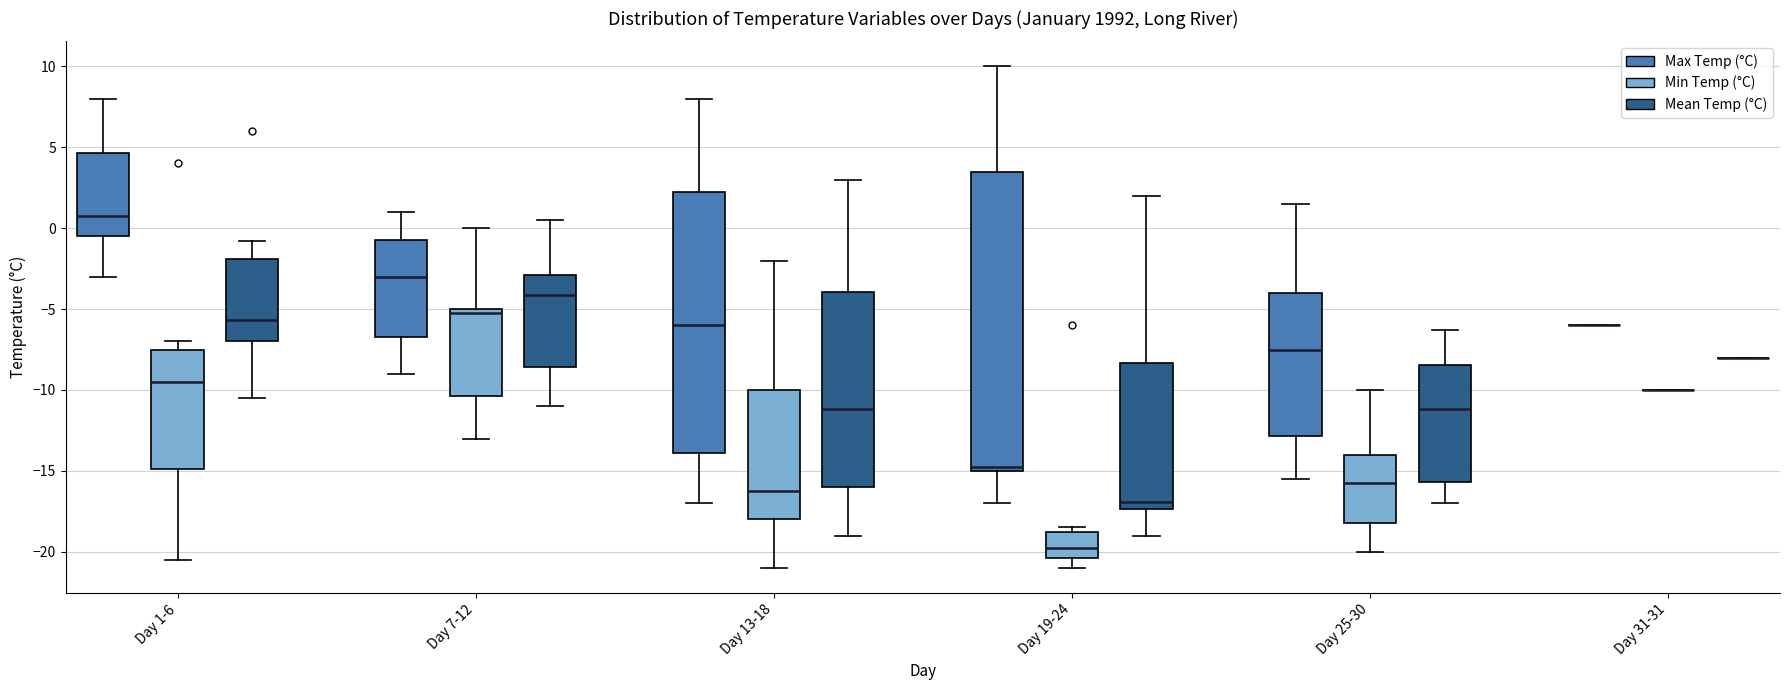

Reading left to right, transcribe this box plot: for each box, give where its median line is, the range the box spans, and where its two whiskers end, as read against the y-axis. The values are not printed on the chart, so give them approximately, as read against the axis.

Day 1-6 (Max Temp (°C)): median 1.0, box -0.5 to 4.5, whiskers -3.0 to 8.0
Day 1-6 (Min Temp (°C)): median -9.5, box -15.0 to -7.5, whiskers -20.5 to -7.0
Day 1-6 (Mean Temp (°C)): median -5.5, box -7.0 to -2.0, whiskers -10.5 to -1.0
Day 7-12 (Max Temp (°C)): median -3.0, box -6.5 to -0.5, whiskers -9.0 to 1.0
Day 7-12 (Min Temp (°C)): median -5.0 (just below the box's upper edge), box -10.5 to -5.0, whiskers -13.0 to 0.0
Day 7-12 (Mean Temp (°C)): median -4.0, box -8.5 to -3.0, whiskers -11.0 to 0.5
Day 13-18 (Max Temp (°C)): median -6.0, box -14.0 to 2.5, whiskers -17.0 to 8.0
Day 13-18 (Min Temp (°C)): median -16.0, box -18.0 to -10.0, whiskers -21.0 to -2.0
Day 13-18 (Mean Temp (°C)): median -11.0, box -16.0 to -4.0, whiskers -19.0 to 3.0
Day 19-24 (Max Temp (°C)): median -14.5, box -15.0 to 3.5, whiskers -17.0 to 10.0
Day 19-24 (Min Temp (°C)): median -19.5, box -20.5 to -18.5, whiskers -21.0 to -18.5 (just above the box's upper edge)
Day 19-24 (Mean Temp (°C)): median -17.0, box -17.5 to -8.5, whiskers -19.0 to 2.0
Day 25-30 (Max Temp (°C)): median -7.5, box -13.0 to -4.0, whiskers -15.5 to 1.5
Day 25-30 (Min Temp (°C)): median -15.5, box -18.0 to -14.0, whiskers -20.0 to -10.0
Day 25-30 (Mean Temp (°C)): median -11.0, box -15.5 to -8.5, whiskers -17.0 to -6.5
Day 31-31 (Max Temp (°C)): box collapsed to a line at -6.0, whiskers -6.0 to -6.0
Day 31-31 (Min Temp (°C)): box collapsed to a line at -10.0, whiskers -10.0 to -10.0
Day 31-31 (Mean Temp (°C)): box collapsed to a line at -8.0, whiskers -8.0 to -8.0